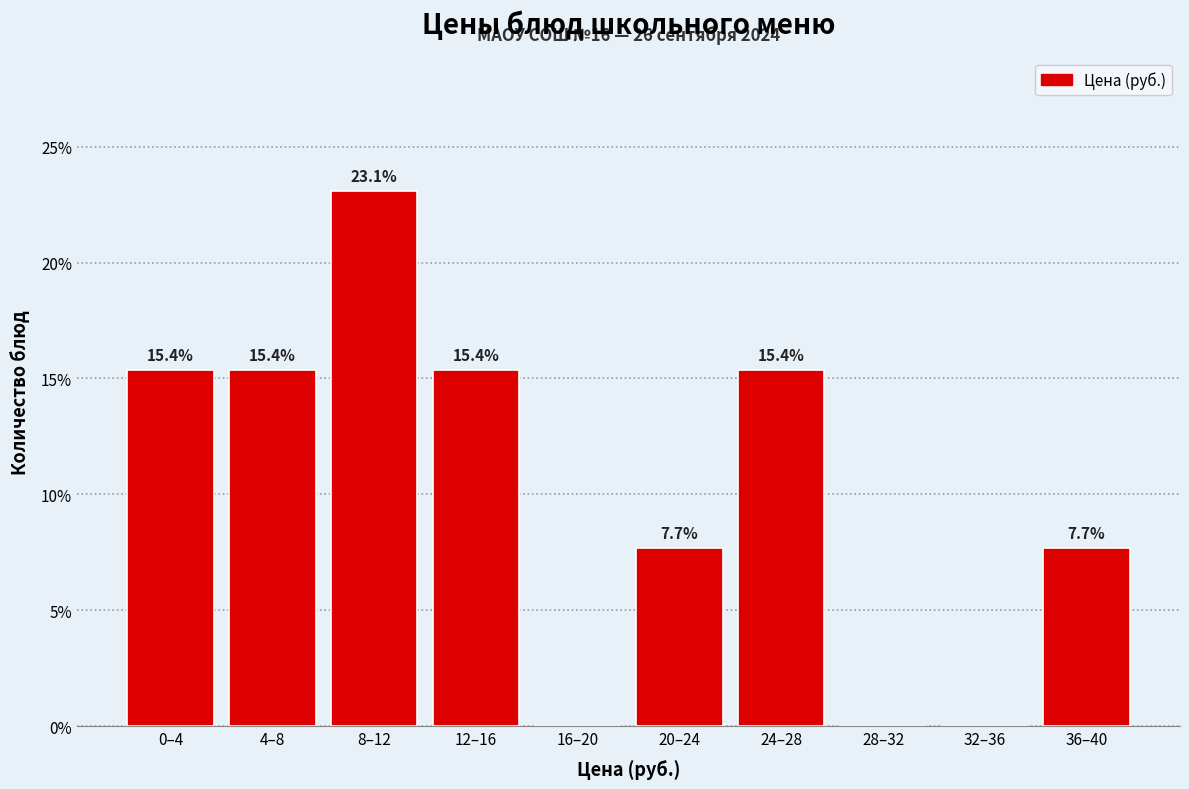

Reading right to left, transcribe all the data shown in this chart.

36–40=7.7	32–36=0.0	28–32=0.0	24–28=15.4	20–24=7.7	16–20=0.0	12–16=15.4	8–12=23.1	4–8=15.4	0–4=15.4